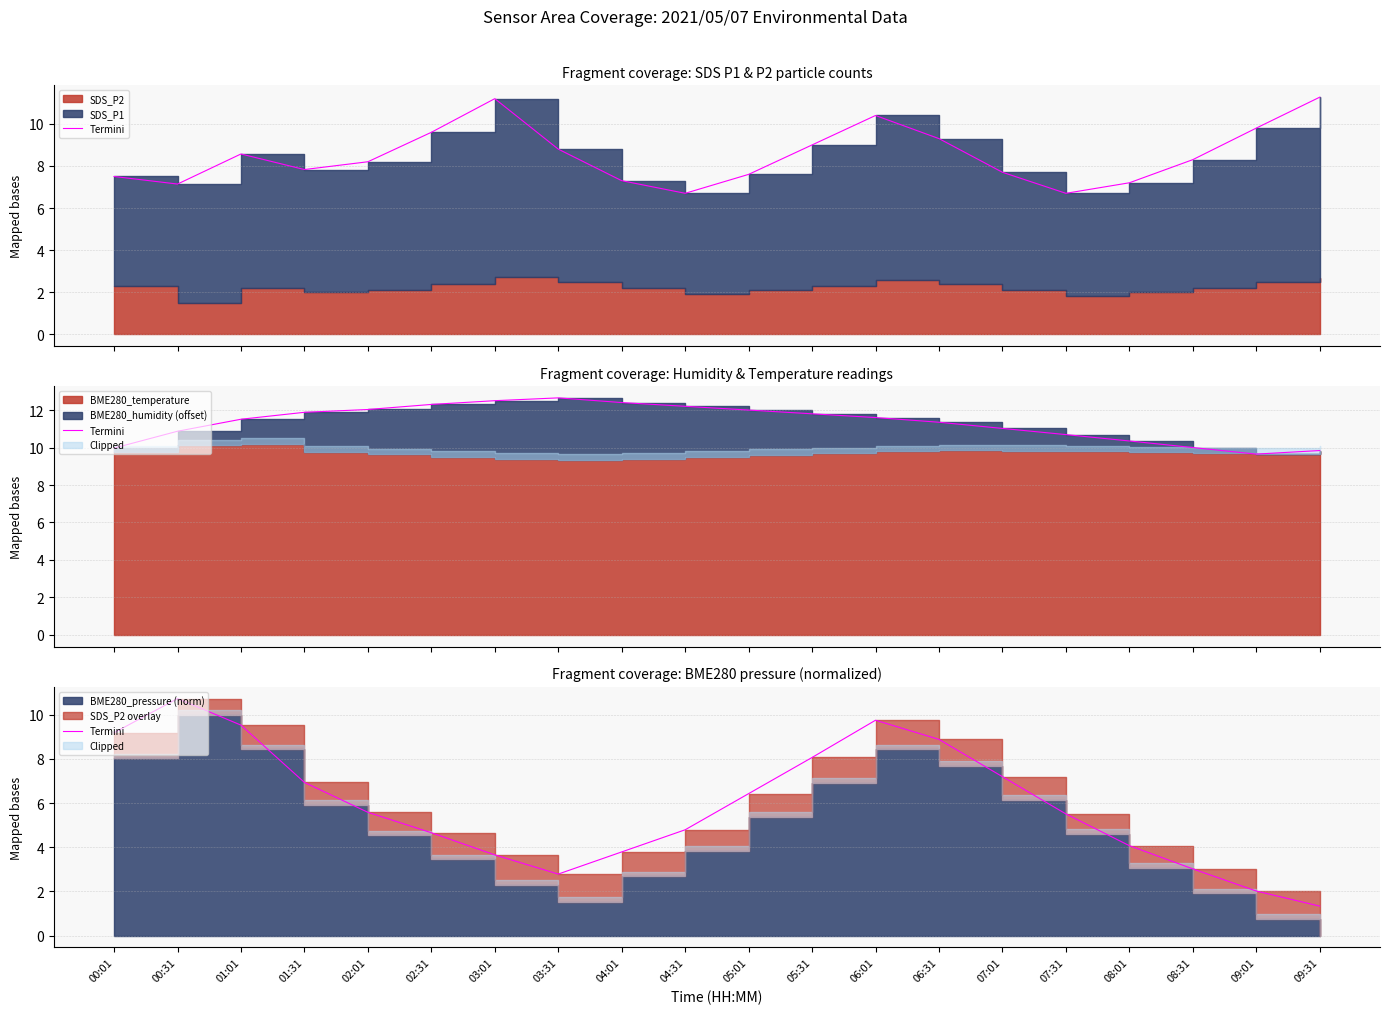

The chart shows a value of 2.0 at 09:01. True or false?

True